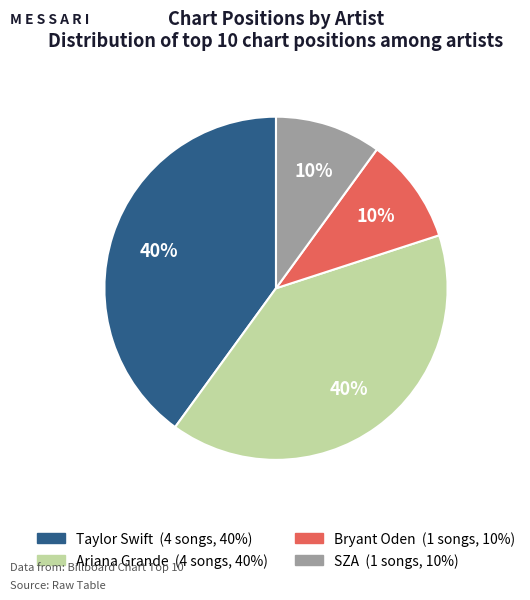

Is there any slice that represents more than half of the pie?

No